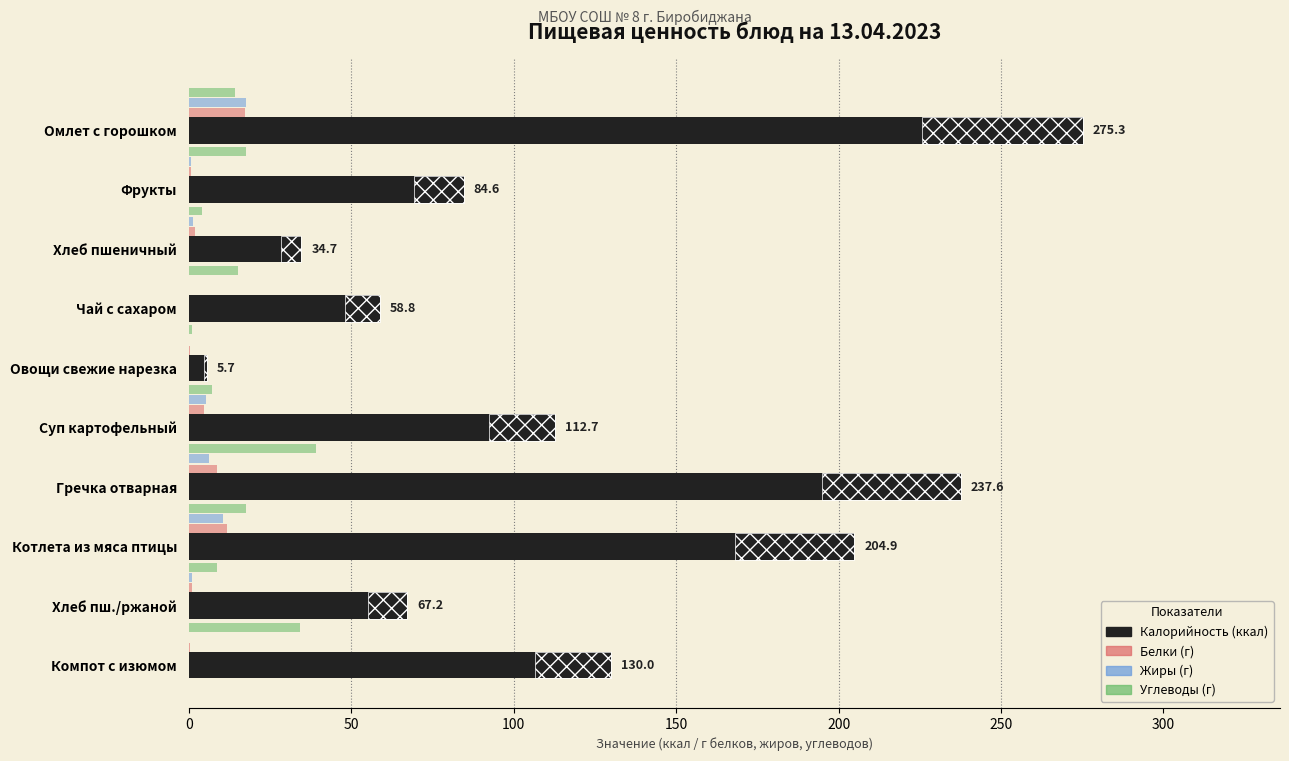

What is the difference between the maximum and minimum values in the Калорийность series?

269.6